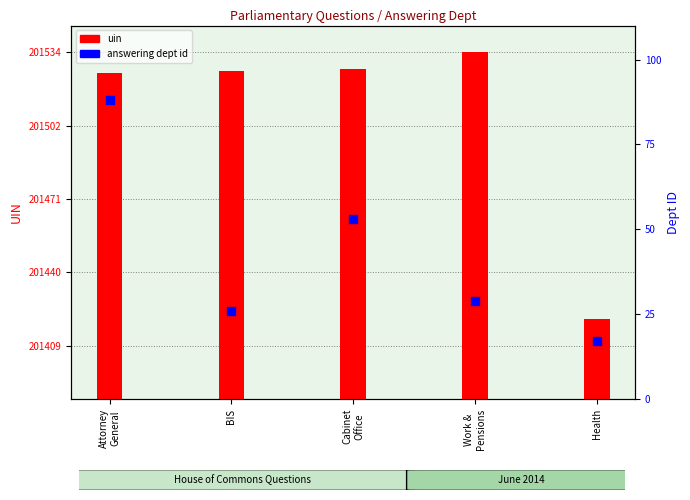

Which series reaches the minimum Y coordinate?

answering dept id